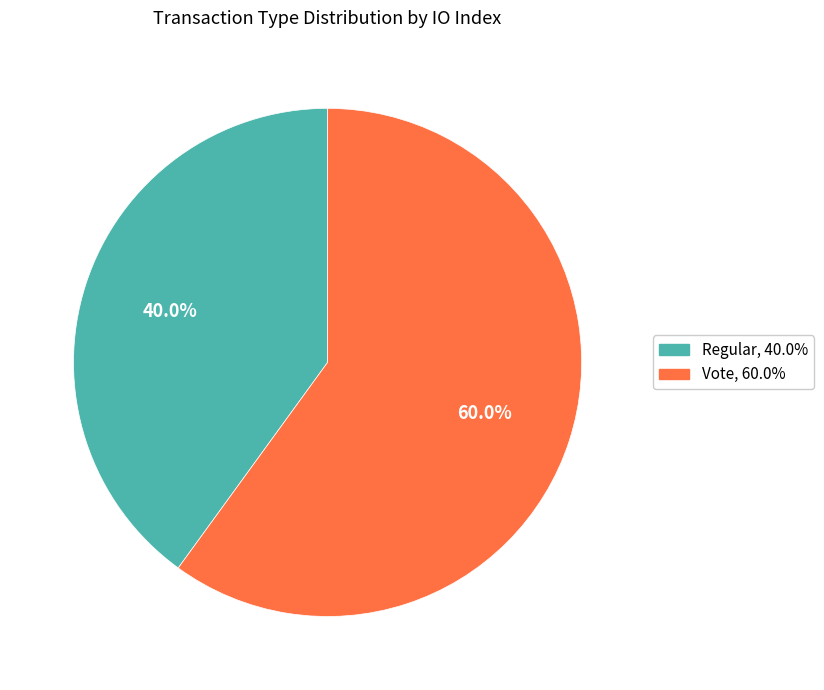

True or false: Regular accounts for 40% of the total.

True